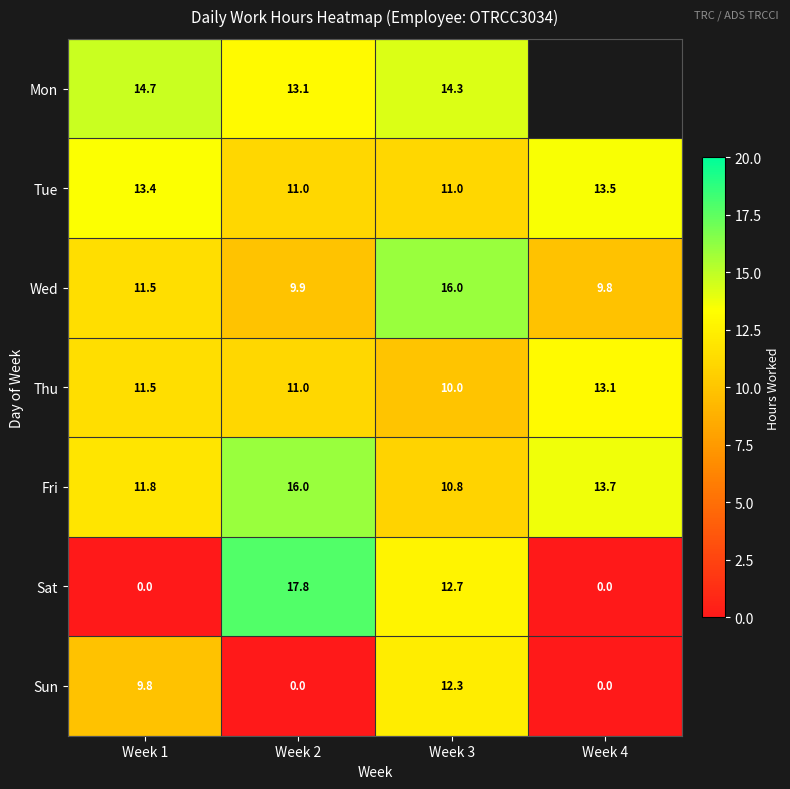

Between Week 2 and Week 3, which series saw the biggest shift?

Sun